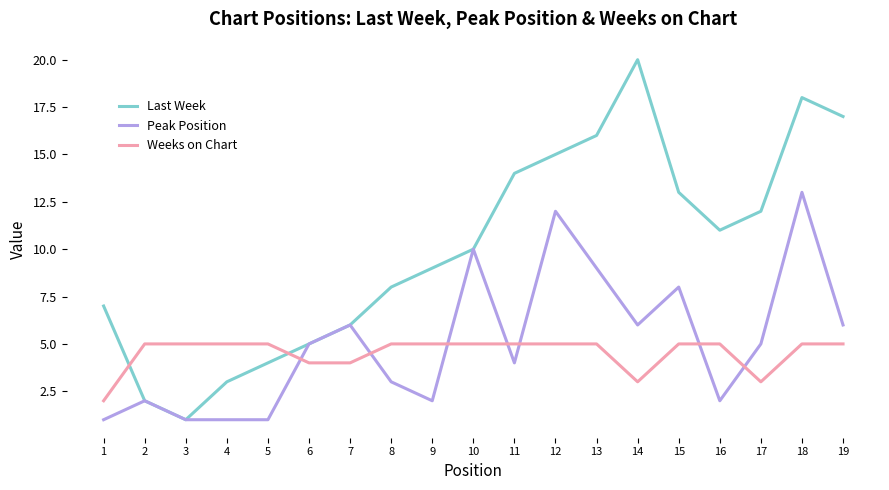

How many lines are shown in the chart?

3